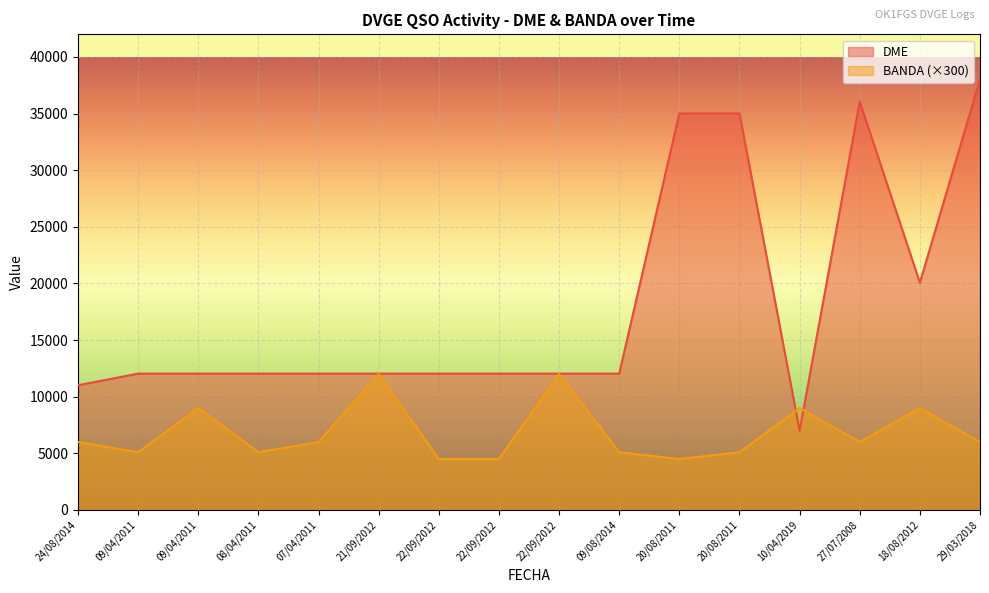

What is the value of the BANDA point at the 16th from the left?

6000